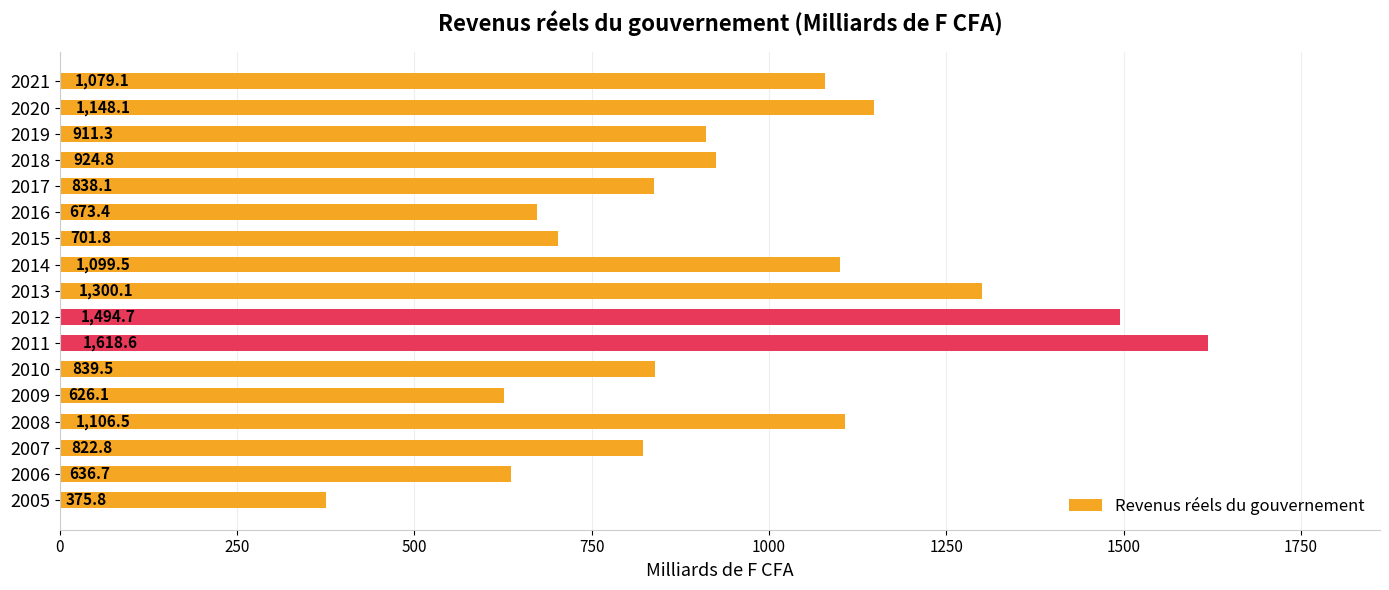

What is the difference between the maximum and second lowest values?

992.5